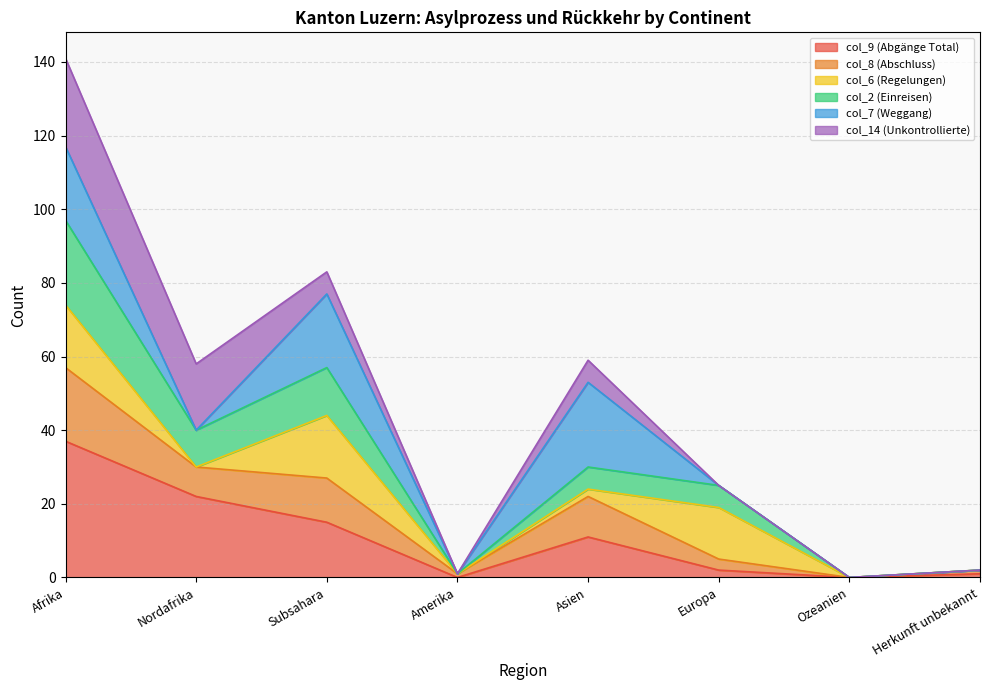

True or false: col_2 (Einreisen) has more than 1 interior local peaks.

True